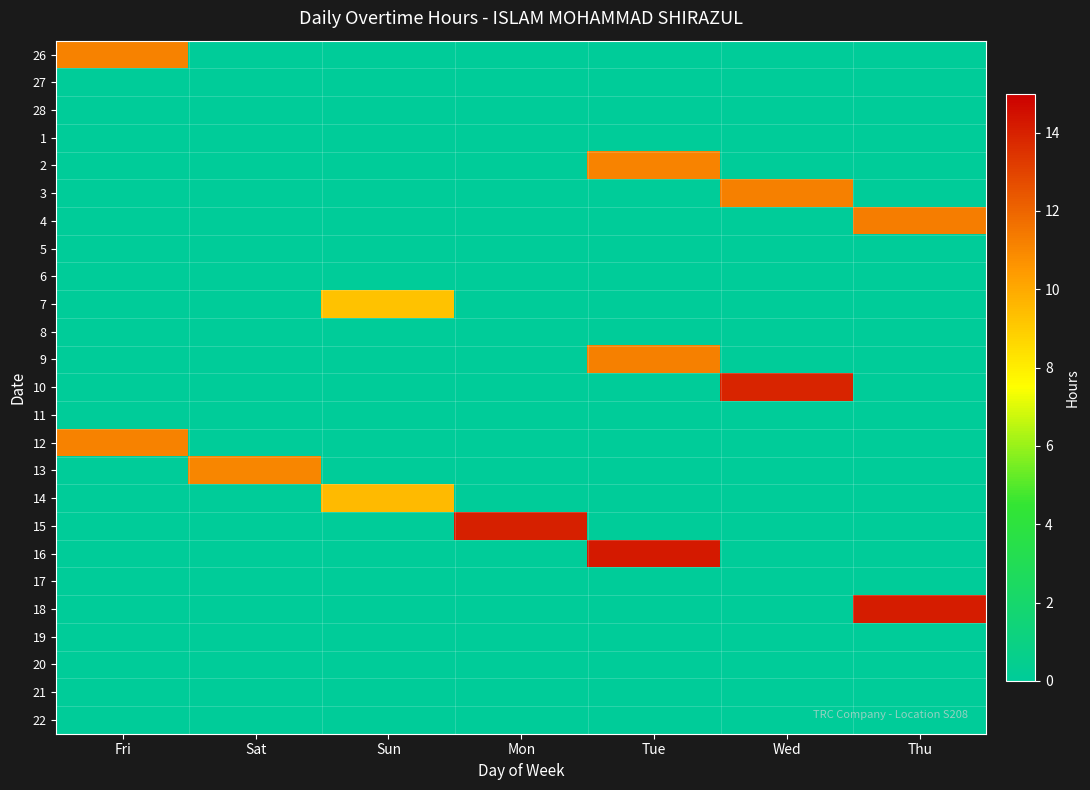

Reading right to left, extract all data points from this chart.

26: Thu=0.0	Wed=0.0	Tue=0.0	Mon=0.0	Sun=0.0	Sat=0.0	Fri=11.2
27: Thu=0.0	Wed=0.0	Tue=0.0	Mon=0.0	Sun=0.0	Sat=0.0	Fri=0.0
28: Thu=0.0	Wed=0.0	Tue=0.0	Mon=0.0	Sun=0.0	Sat=0.0	Fri=0.0
1: Thu=0.0	Wed=0.0	Tue=0.0	Mon=0.0	Sun=0.0	Sat=0.0	Fri=0.0
2: Thu=0.0	Wed=0.0	Tue=11.1	Mon=0.0	Sun=0.0	Sat=0.0	Fri=0.0
3: Thu=0.0	Wed=11.2	Tue=0.0	Mon=0.0	Sun=0.0	Sat=0.0	Fri=0.0
4: Thu=11.3	Wed=0.0	Tue=0.0	Mon=0.0	Sun=0.0	Sat=0.0	Fri=0.0
5: Thu=0.0	Wed=0.0	Tue=0.0	Mon=0.0	Sun=0.0	Sat=0.0	Fri=0.0
6: Thu=0.0	Wed=0.0	Tue=0.0	Mon=0.0	Sun=0.0	Sat=0.0	Fri=0.0
7: Thu=0.0	Wed=0.0	Tue=0.0	Mon=0.0	Sun=9.3	Sat=0.0	Fri=0.0
8: Thu=0.0	Wed=0.0	Tue=0.0	Mon=0.0	Sun=0.0	Sat=0.0	Fri=0.0
9: Thu=0.0	Wed=0.0	Tue=11.2	Mon=0.0	Sun=0.0	Sat=0.0	Fri=0.0
10: Thu=0.0	Wed=13.9	Tue=0.0	Mon=0.0	Sun=0.0	Sat=0.0	Fri=0.0
11: Thu=0.0	Wed=0.0	Tue=0.0	Mon=0.0	Sun=0.0	Sat=0.0	Fri=0.0
12: Thu=0.0	Wed=0.0	Tue=0.0	Mon=0.0	Sun=0.0	Sat=0.0	Fri=11.2
13: Thu=0.0	Wed=0.0	Tue=0.0	Mon=0.0	Sun=0.0	Sat=11.0	Fri=0.0
14: Thu=0.0	Wed=0.0	Tue=0.0	Mon=0.0	Sun=9.5	Sat=0.0	Fri=0.0
15: Thu=0.0	Wed=0.0	Tue=0.0	Mon=14.0	Sun=0.0	Sat=0.0	Fri=0.0
16: Thu=0.0	Wed=0.0	Tue=14.2	Mon=0.0	Sun=0.0	Sat=0.0	Fri=0.0
17: Thu=0.0	Wed=0.0	Tue=0.0	Mon=0.0	Sun=0.0	Sat=0.0	Fri=0.0
18: Thu=14.1	Wed=0.0	Tue=0.0	Mon=0.0	Sun=0.0	Sat=0.0	Fri=0.0
19: Thu=0.0	Wed=0.0	Tue=0.0	Mon=0.0	Sun=0.0	Sat=0.0	Fri=0.0
20: Thu=0.0	Wed=0.0	Tue=0.0	Mon=0.0	Sun=0.0	Sat=0.0	Fri=0.0
21: Thu=0.0	Wed=0.0	Tue=0.0	Mon=0.0	Sun=0.0	Sat=0.0	Fri=0.0
22: Thu=0.0	Wed=0.0	Tue=0.0	Mon=0.0	Sun=0.0	Sat=0.0	Fri=0.0